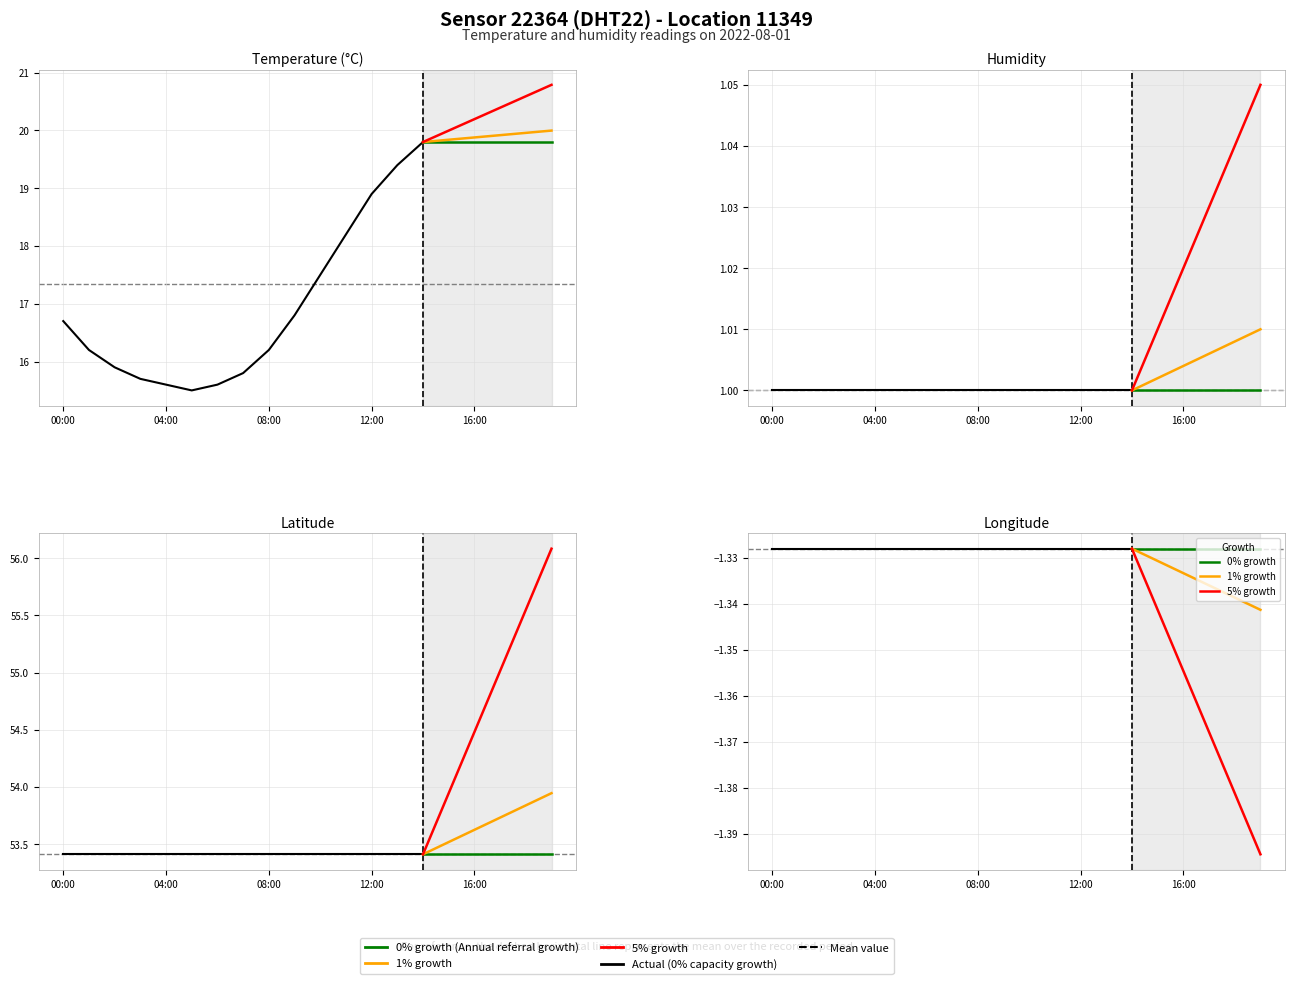

What is the difference between the highest and lowest values at 08:00?

54.7